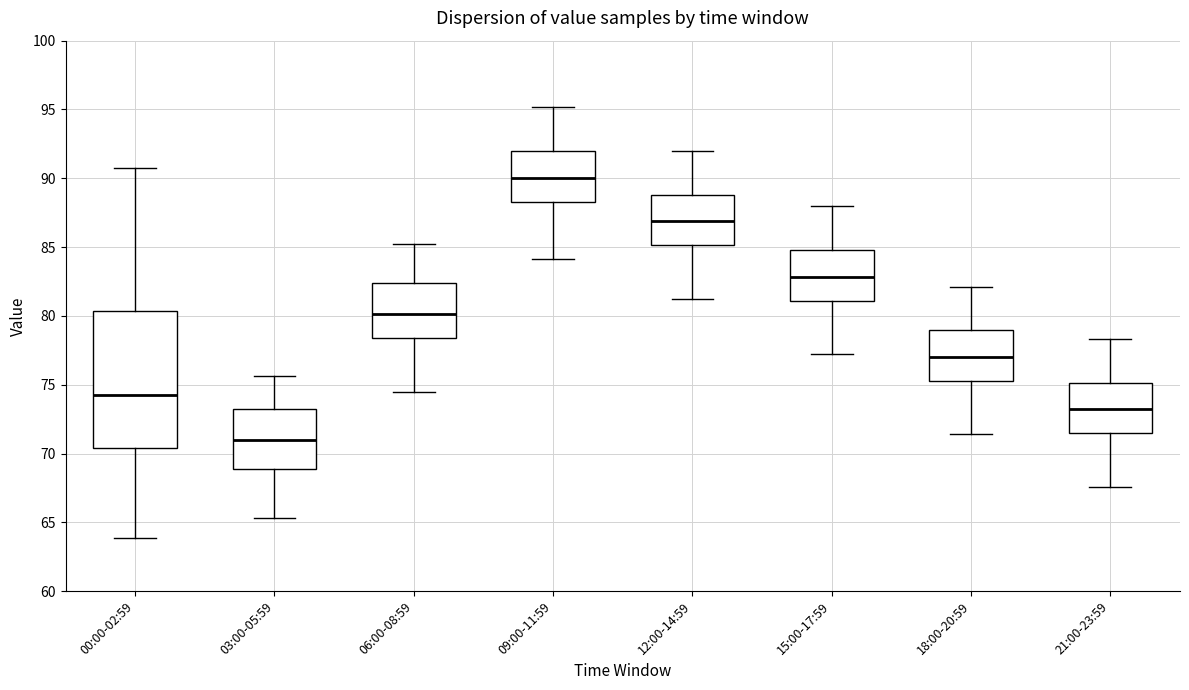

Where does the lower whisker of the box for 21:00-23:59 end on the y-axis? The values are not printed on the chart, so give them approximately, as read against the axis.

67.5